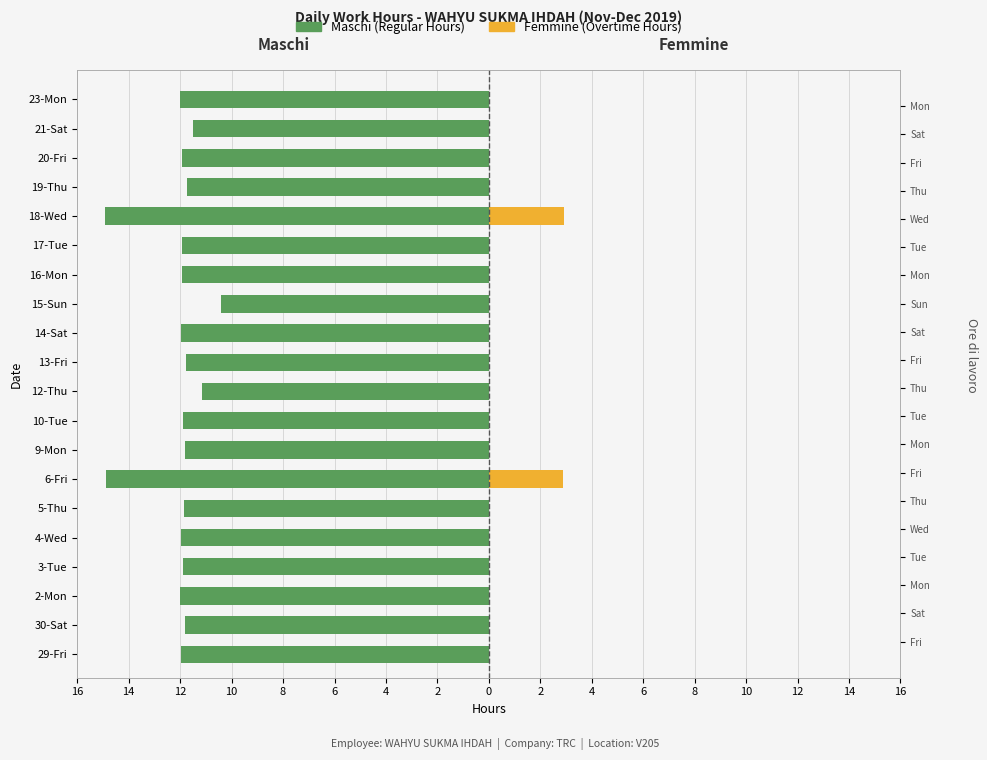

What is the difference between the maximum and minimum values in the Femmine (Overtime Hours) series?

2.9